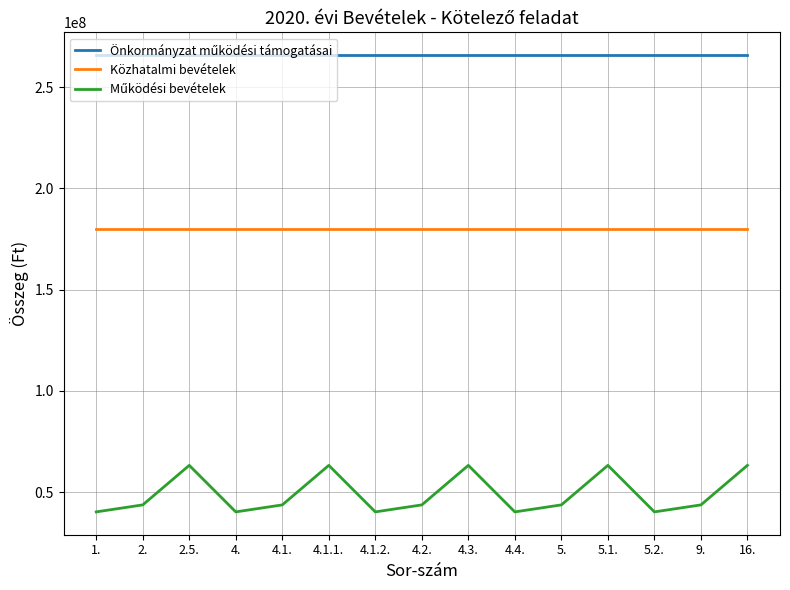

What is the total value across all series at 4.1.2.?

486027749